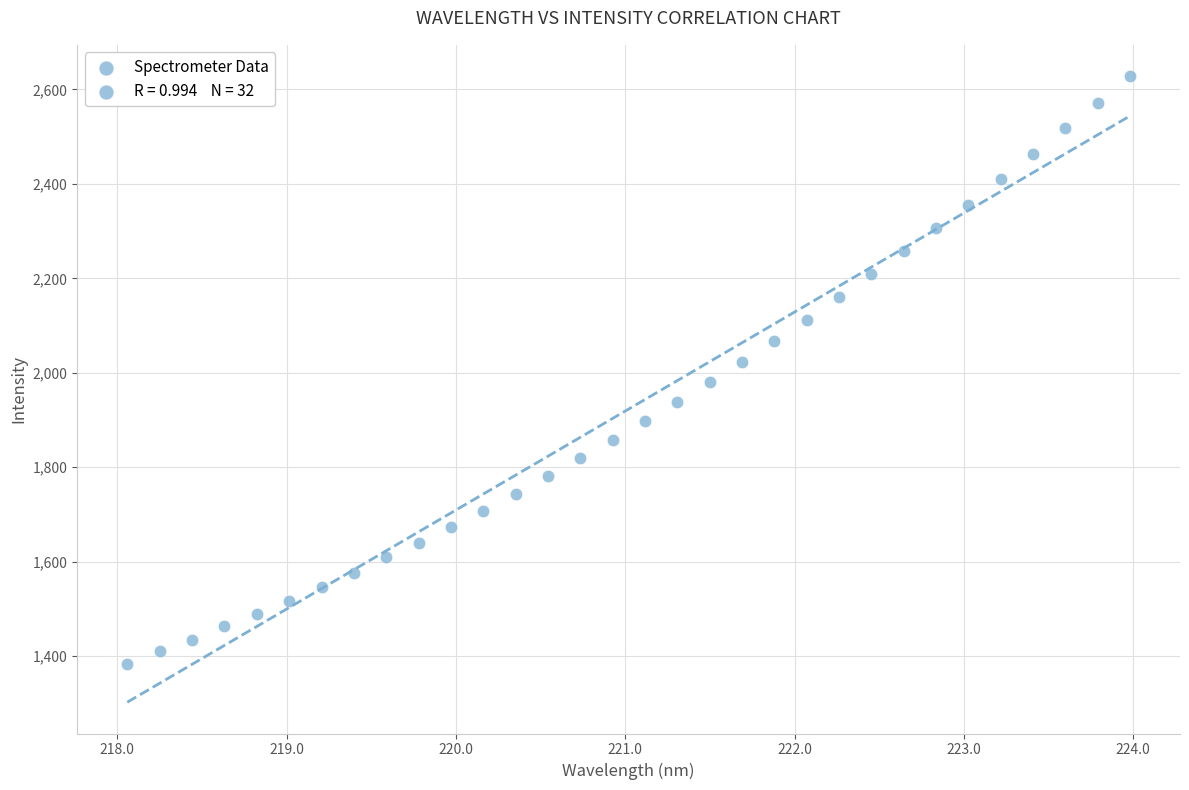

What is the range of X values (max minus min)?

5.9